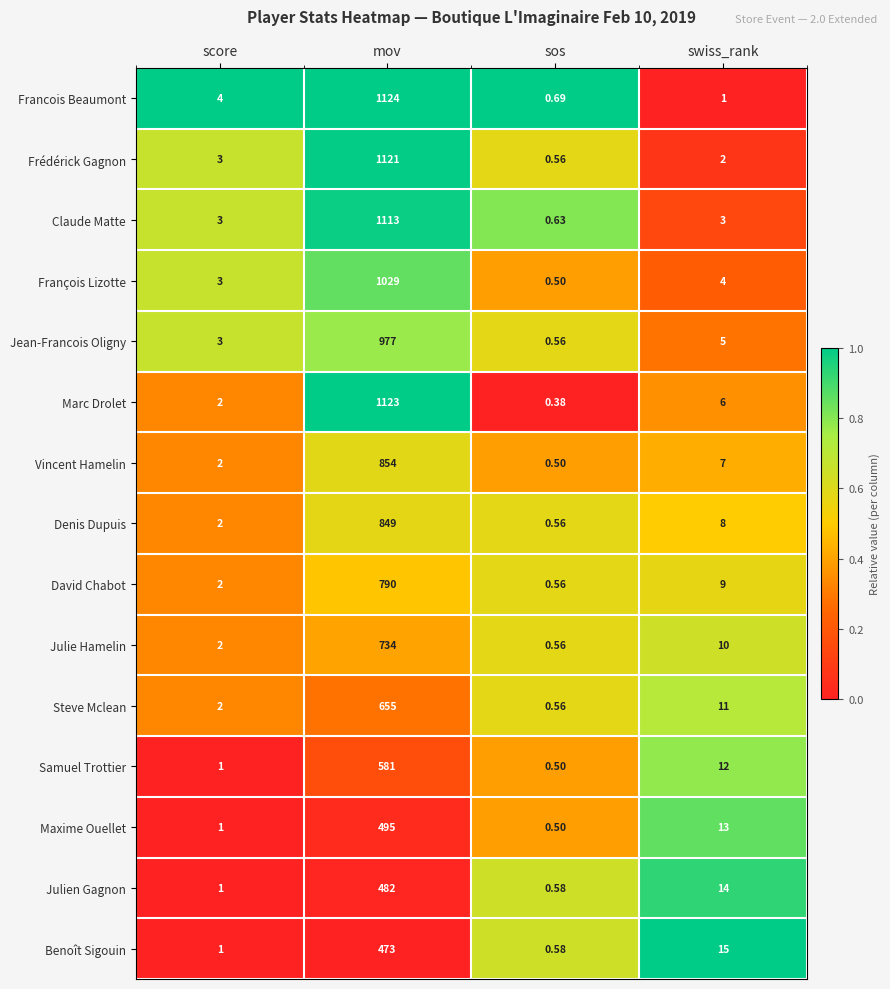

List the labels in order of Julien Gagnon value, smallest first.

sos, score, swiss_rank, mov